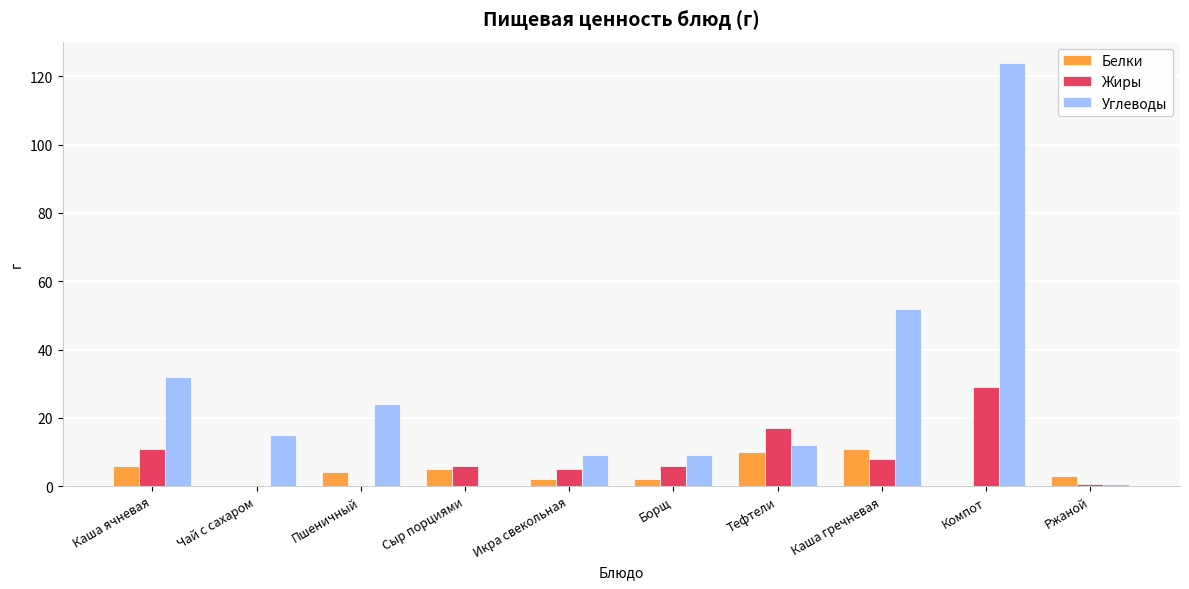

Read the Белки value at Сыр порциями.

5.0